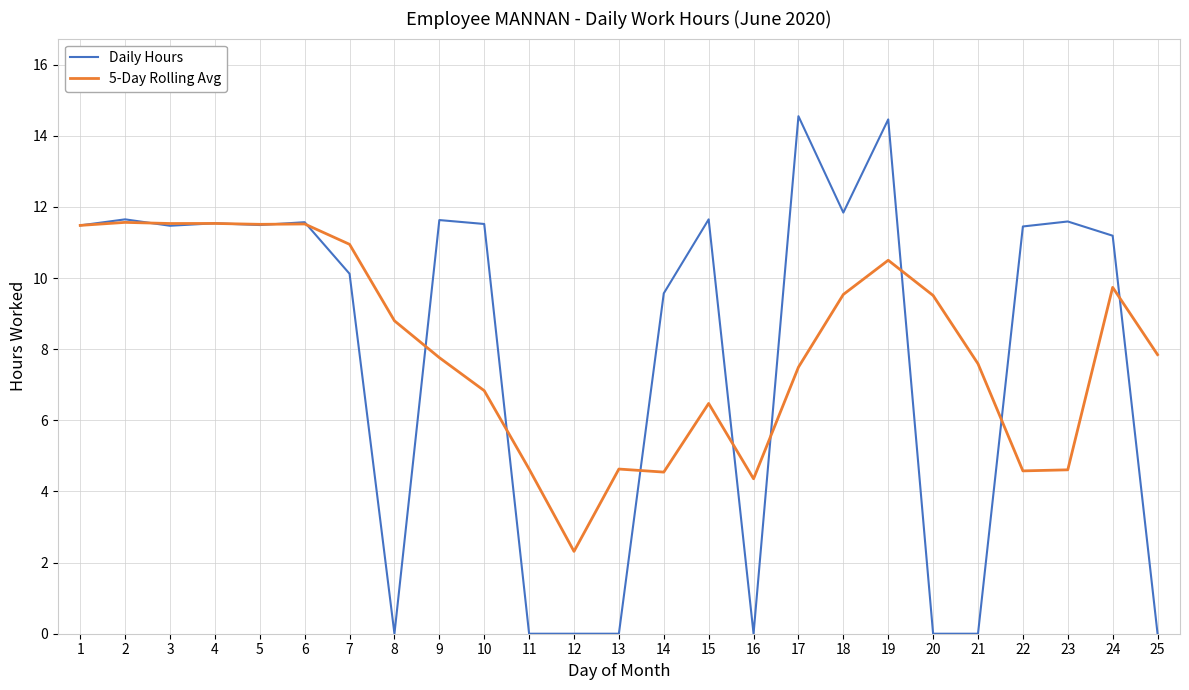

Does the chart have visible grid lines?

Yes